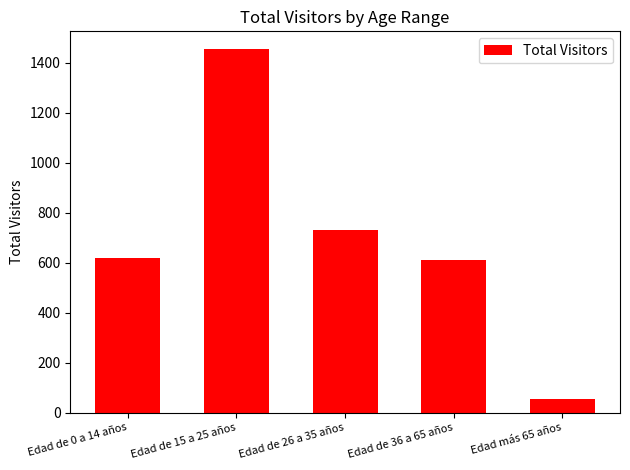

Which has a higher value, Edad más 65 años or Edad de 26 a 35 años?

Edad de 26 a 35 años